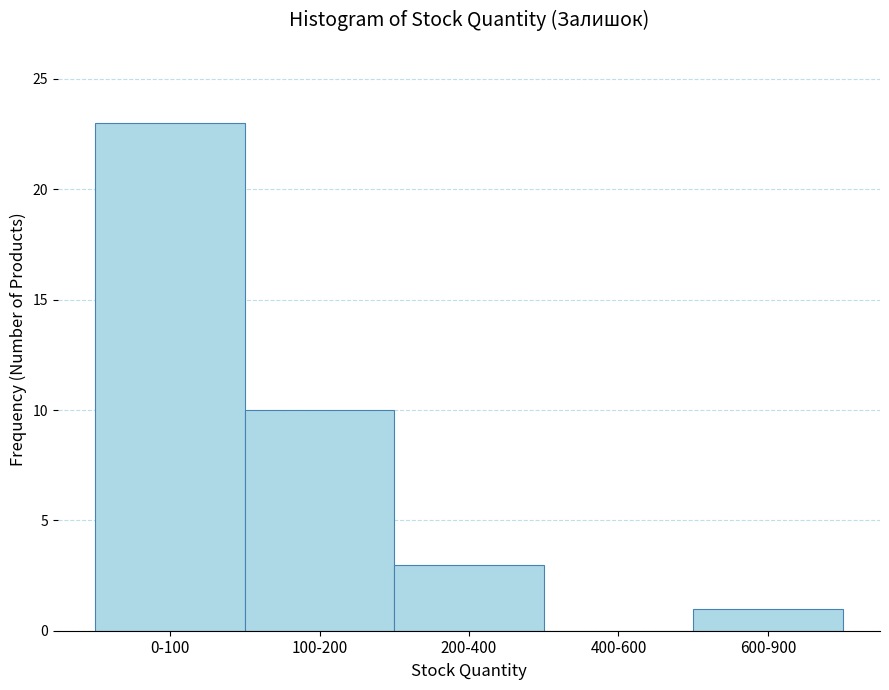

Reading left to right, extract all data points from this chart.

0-100=23	100-200=10	200-400=3	400-600=0	600-900=1